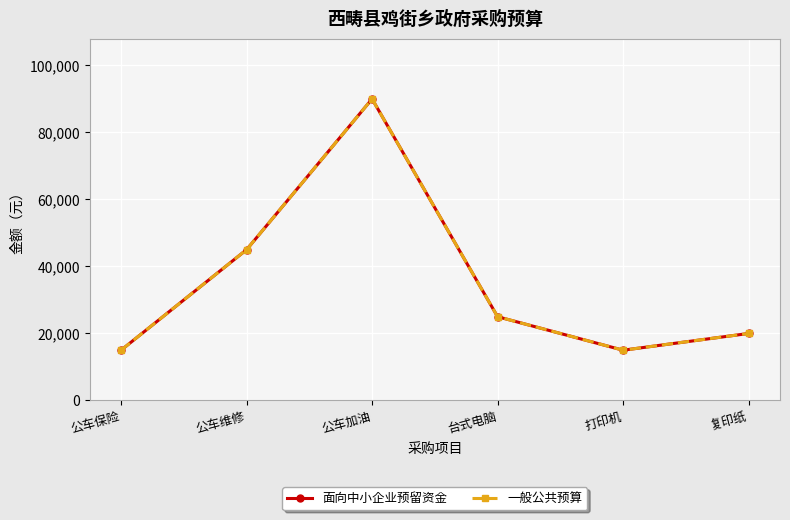

What is the sum of the 面向中小企业预留资金 values at 台式电脑 and 公车加油?

115000